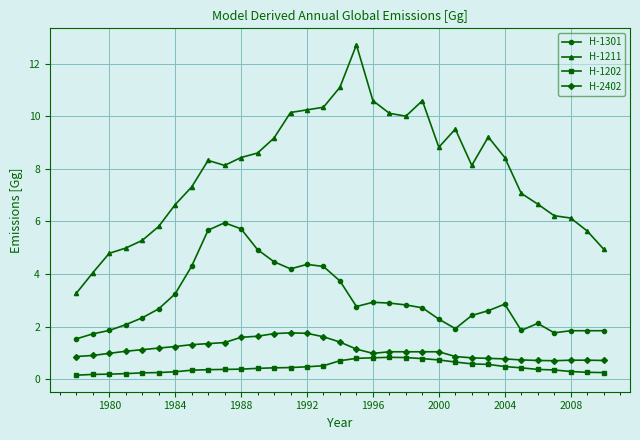

True or false: H-1211 and H-1301 intersect in this chart.

False